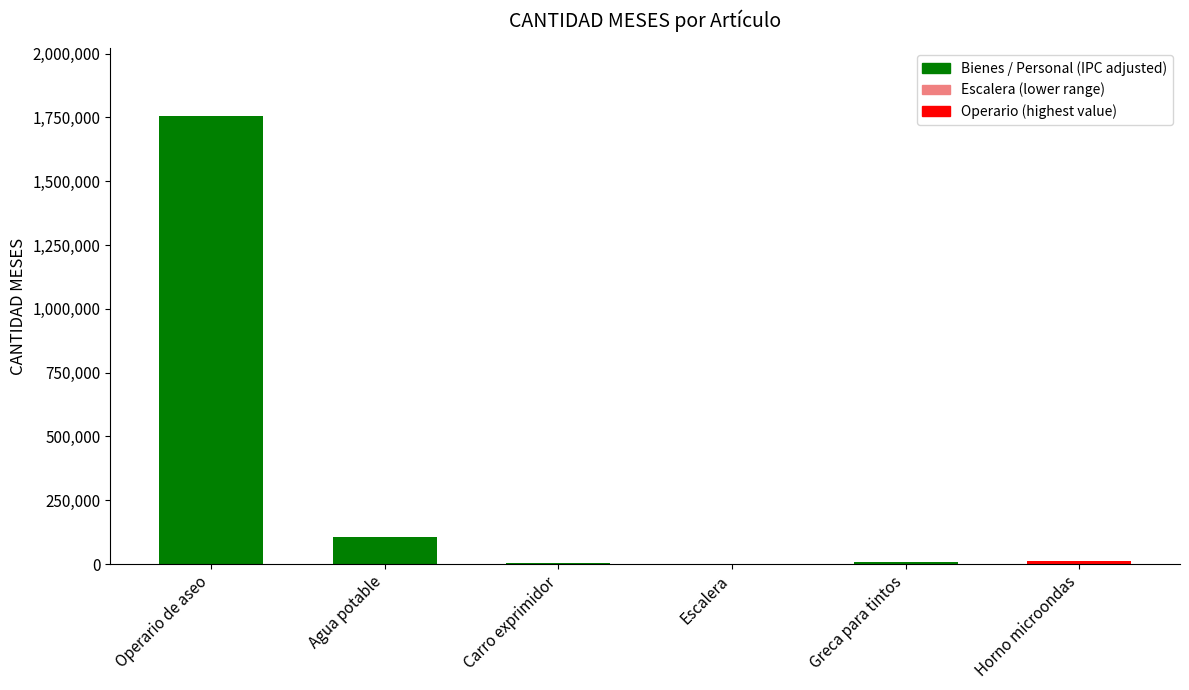

Between Operario de aseo and Horno microondas, which is larger?

Operario de aseo